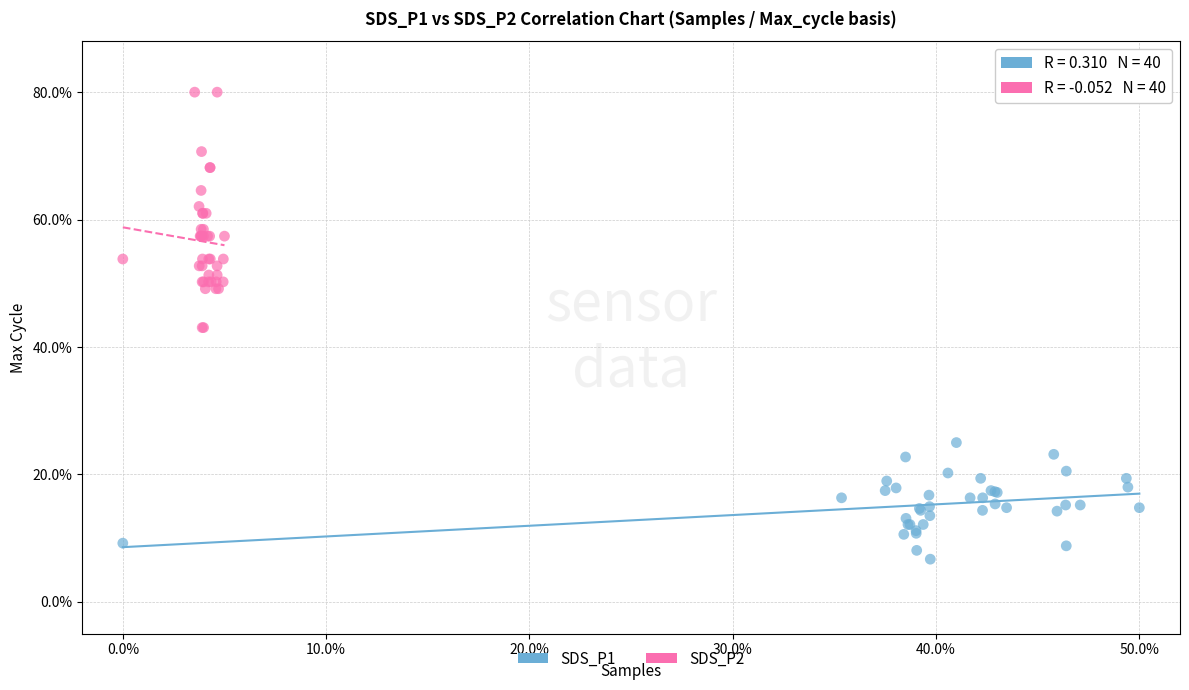

Which series contains the lowest Y value?

SDS_P1